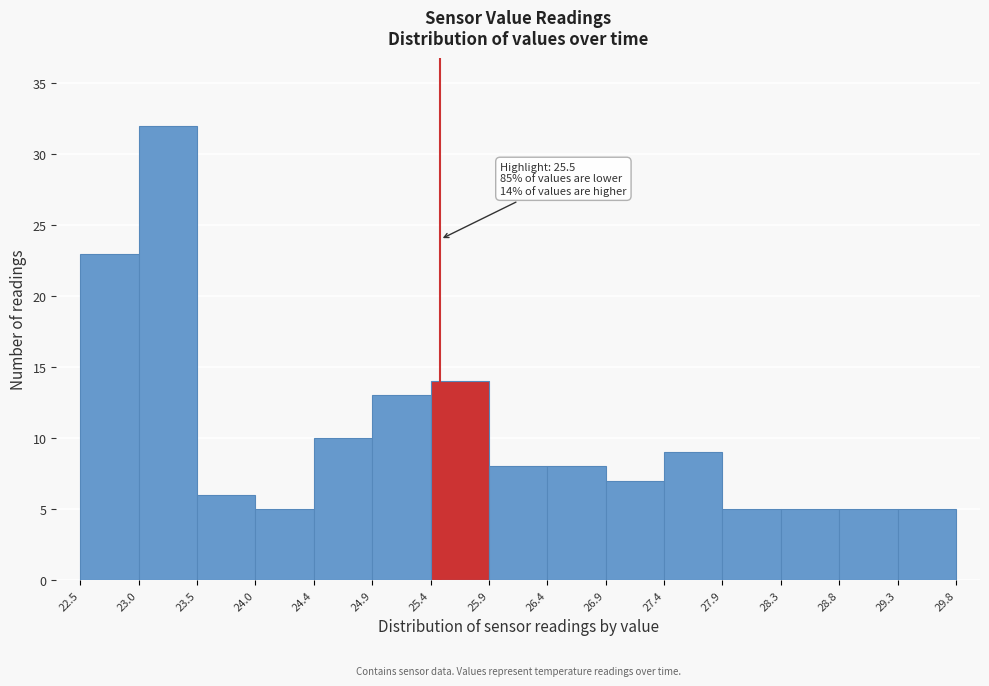

Over which range of the x-axis is the bar tallest?

23.0 to 23.5